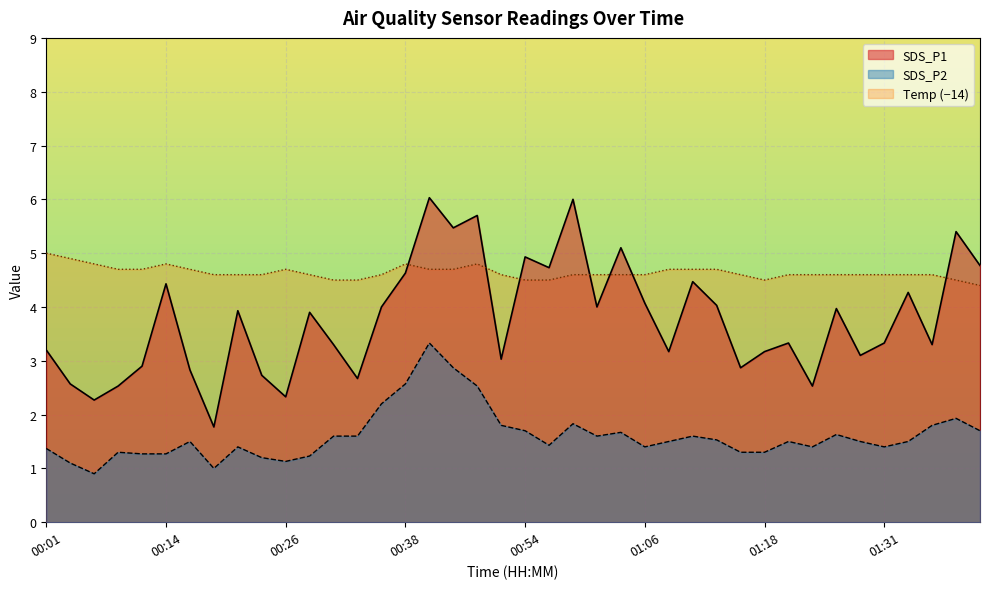

At which category is the sum across all series the highest?

00:40